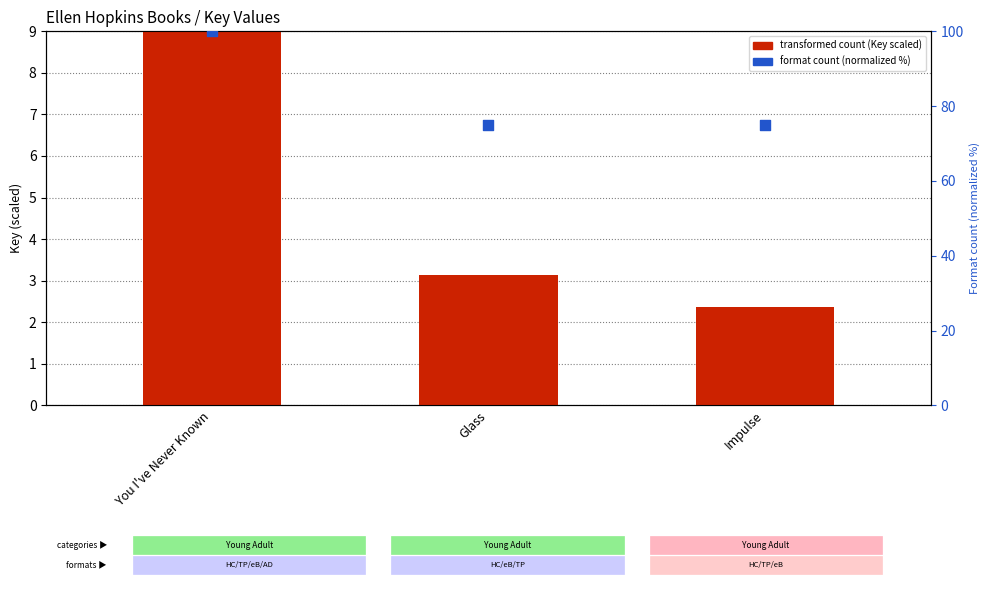

At which category is the sum across all series the highest?

You I've Never Known